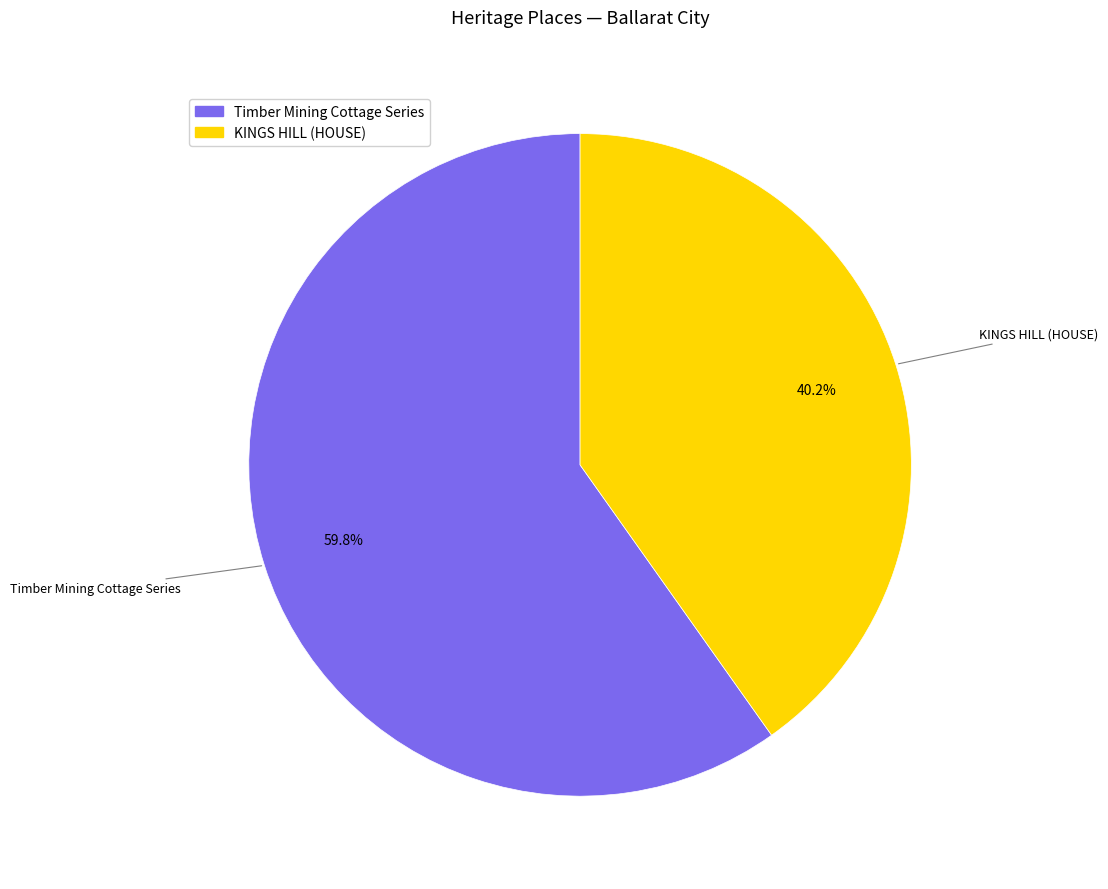

To the nearest percent, what portion does KINGS HILL (HOUSE) represent?

40%